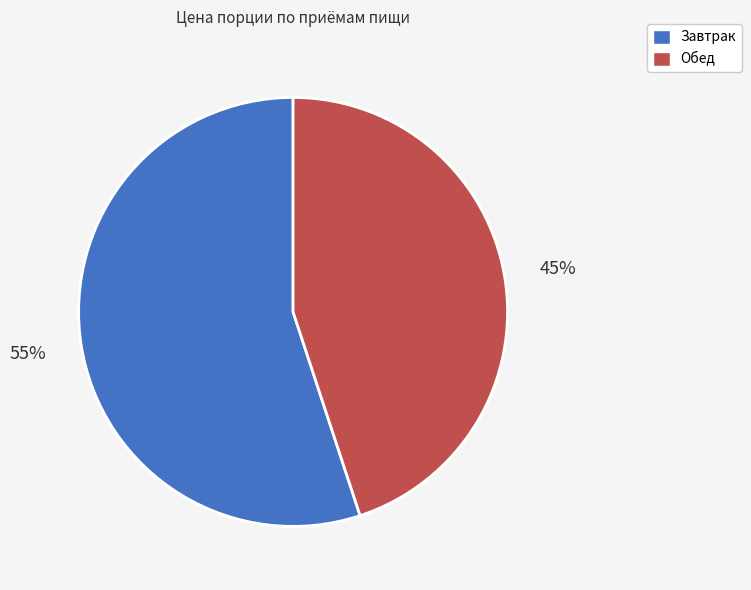

Combined, do Завтрак and Обед account for over 50%?

Yes